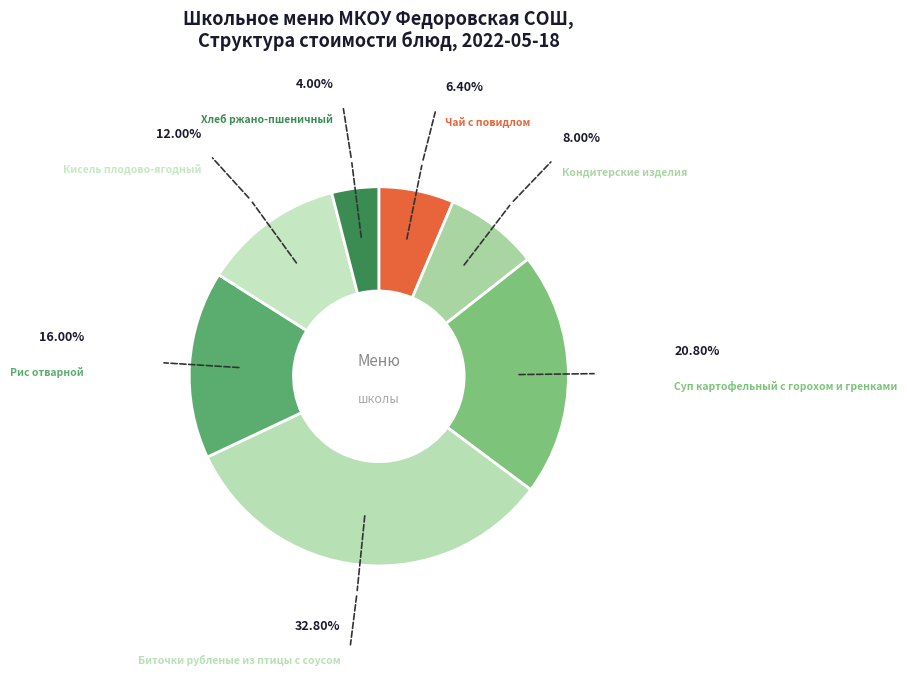

How many slices are in this pie chart?

7